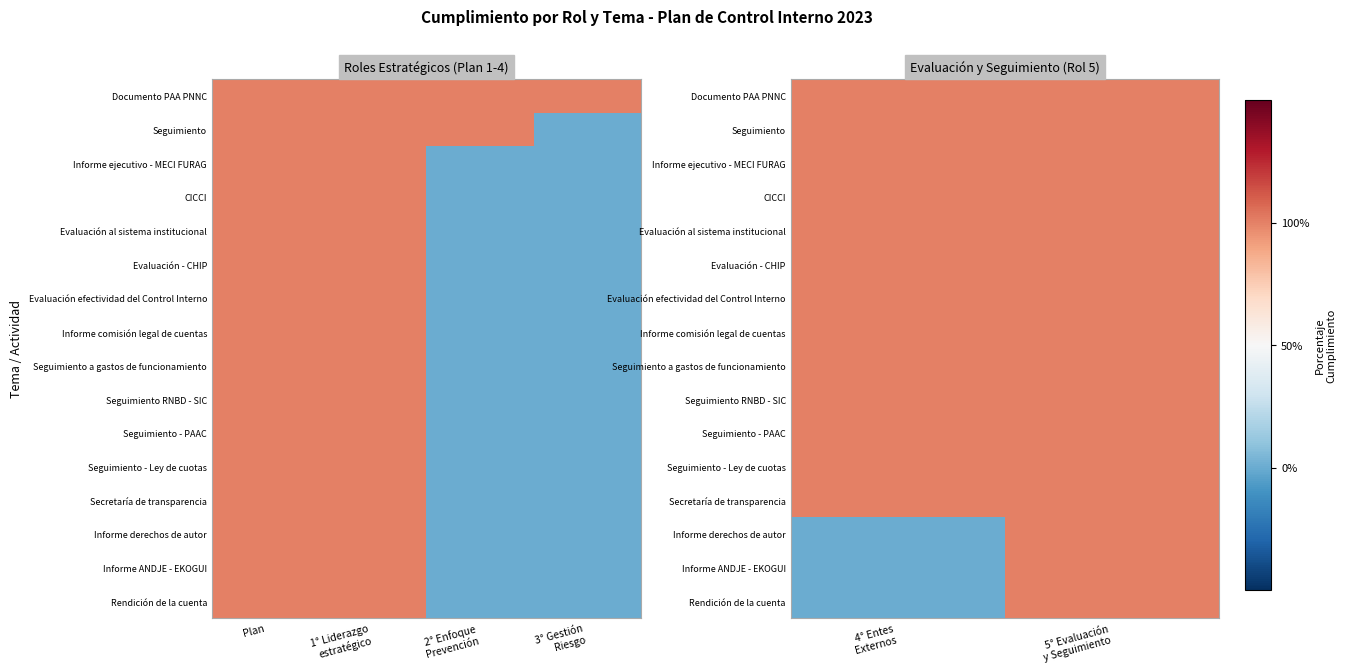

Which category has the highest value across all series?

4° Entes Externos